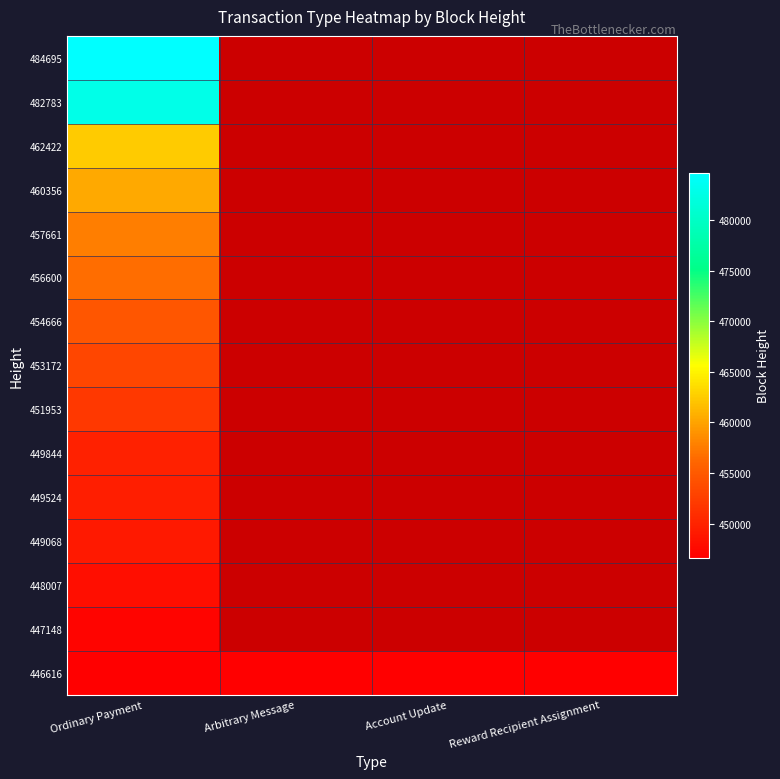

List the series in order of their overall mean, lowest first.

484695, 482783, 462422, 460356, 457661, 456600, 454666, 453172, 451953, 449844, 449524, 449068, 448007, 447148, 446616